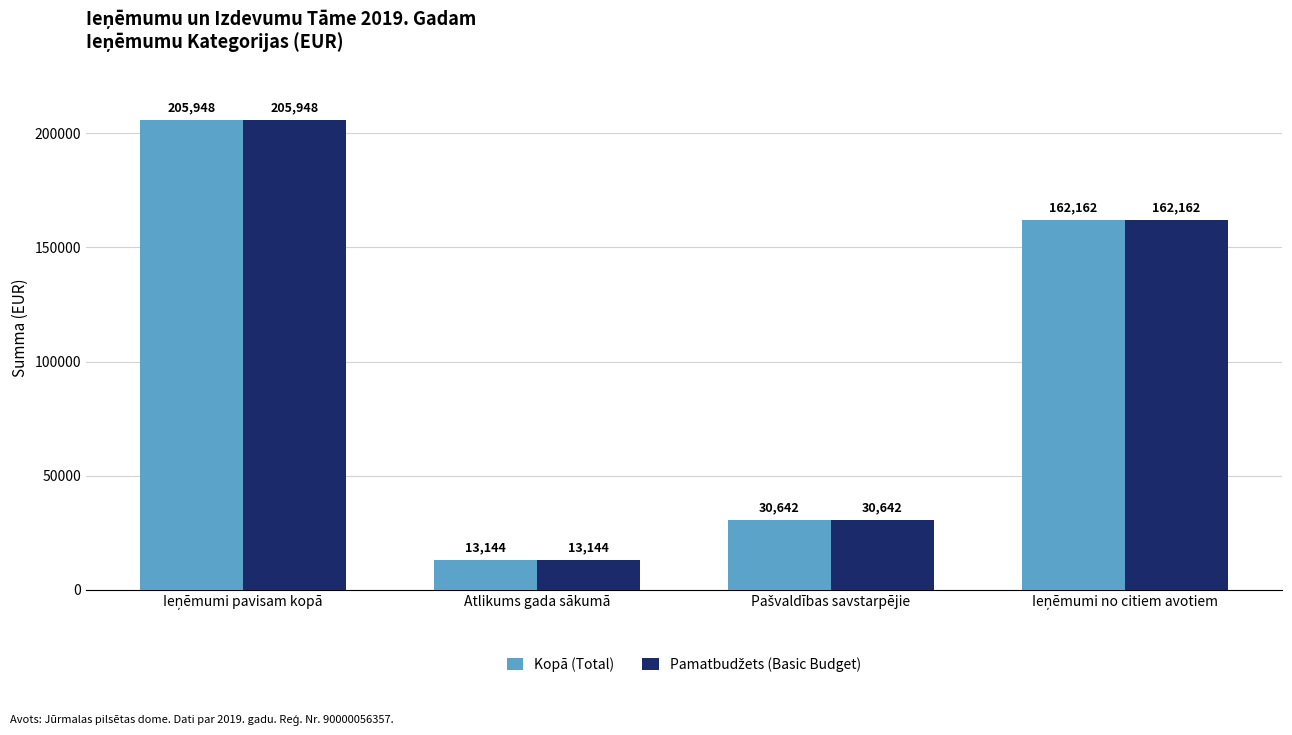

What is the minimum value shown in the chart?

13144